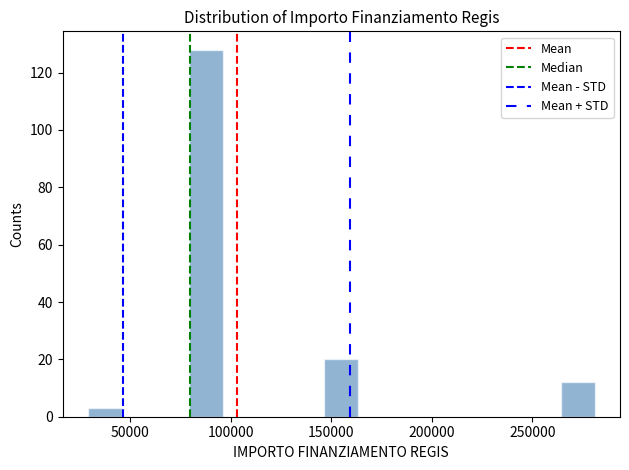

Read against the x-axis, roughly where is the centre of the tallest bar?

90000